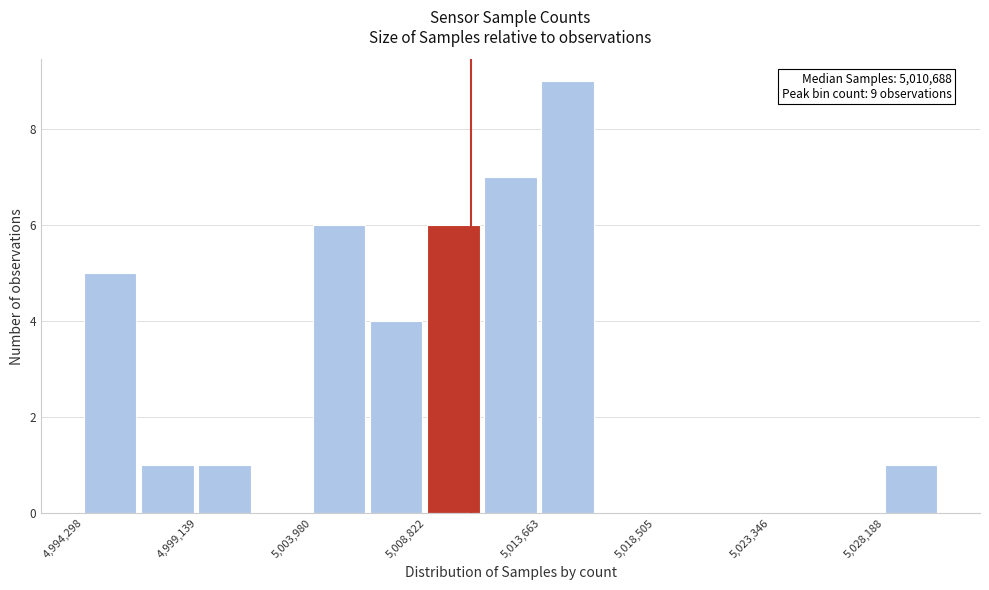

Which range on the x-axis has the tallest bar?

5013500 to 5016000